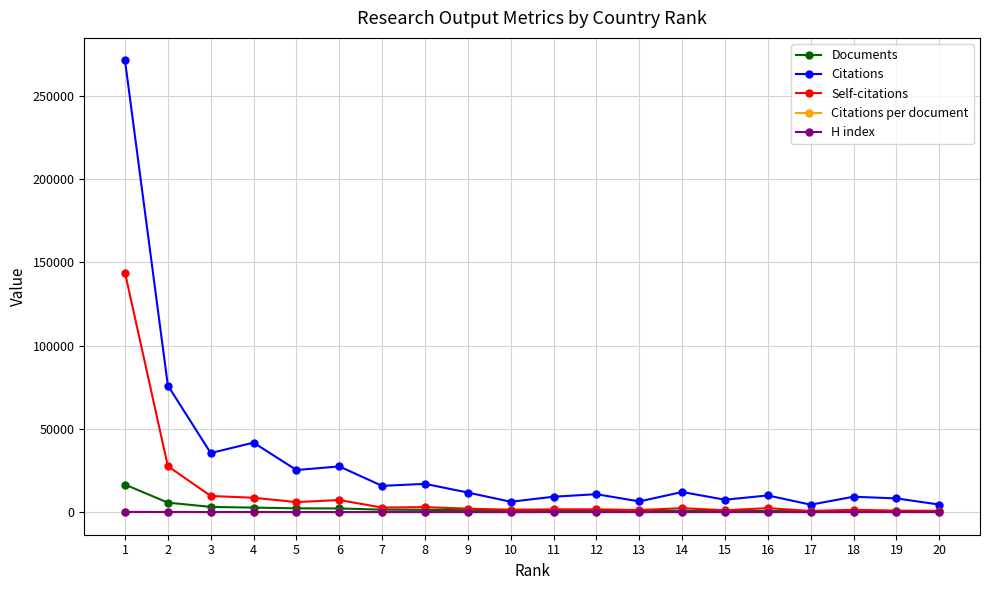

Which series has the largest total across all categories?

Citations